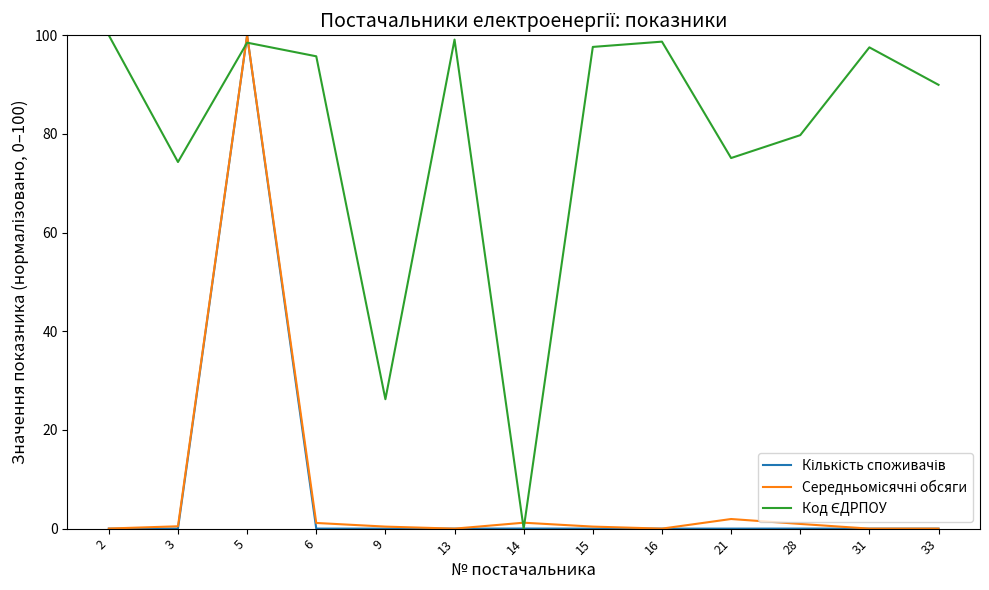

At which category is the sum across all series the highest?

5